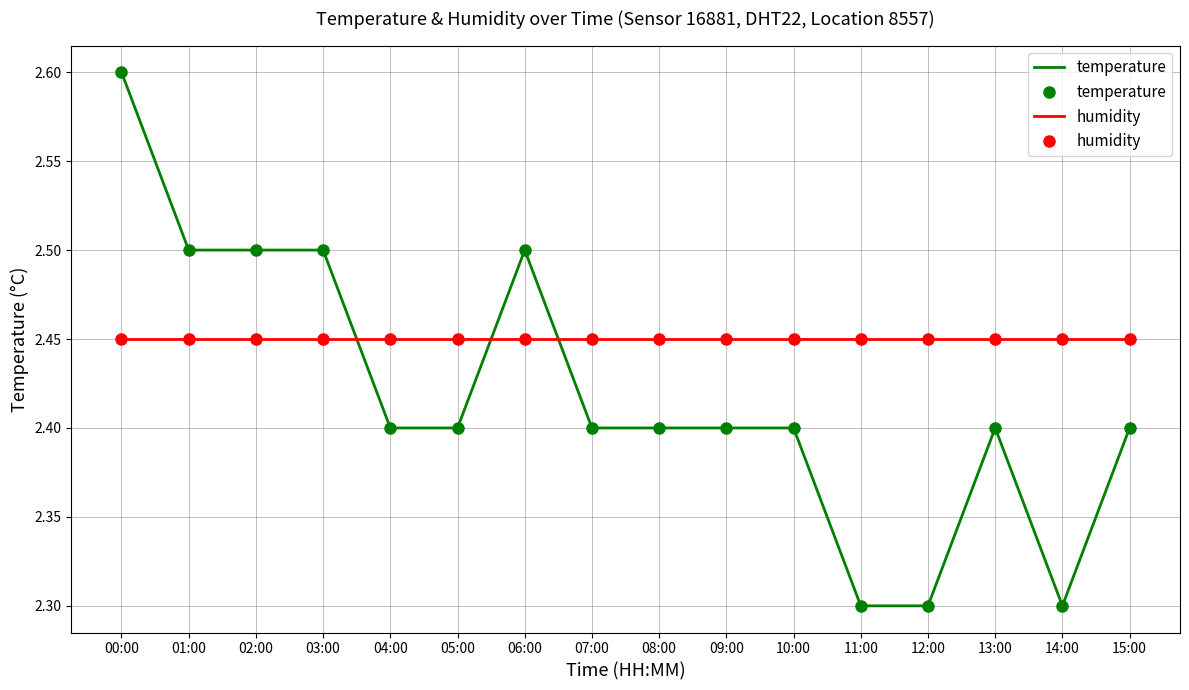

At which category does temperature reach its first local valley?

14:00